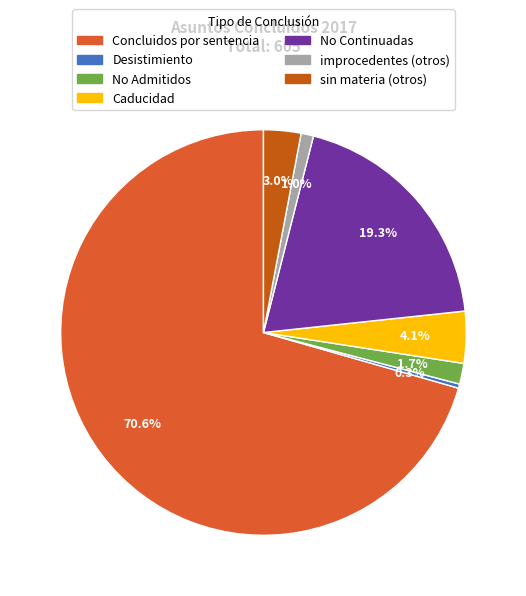

True or false: sin materia (otros) accounts for 15% of the total.

False